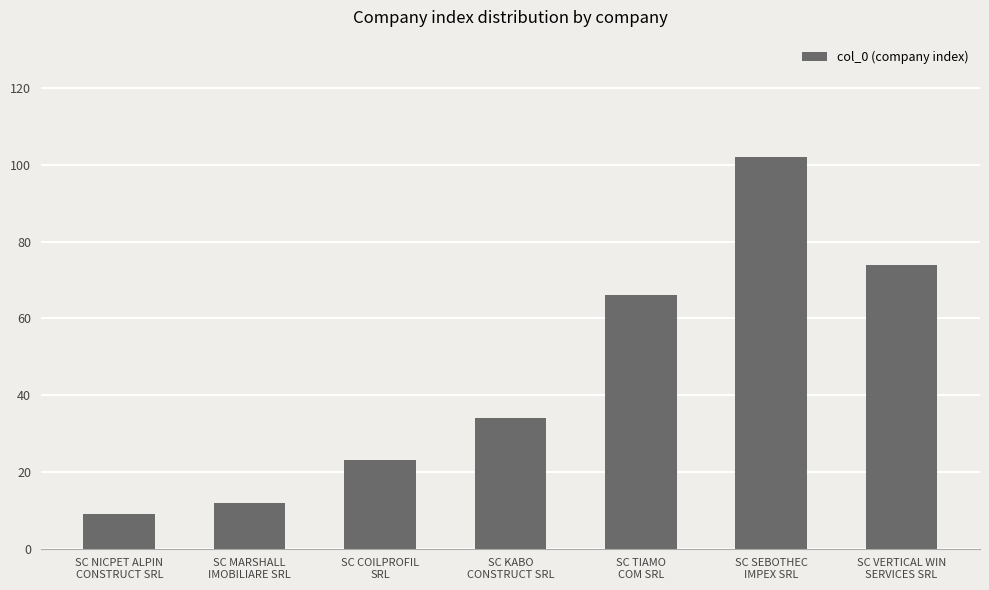

True or false: the data shows 45 at SC KABO
CONSTRUCT SRL.

False